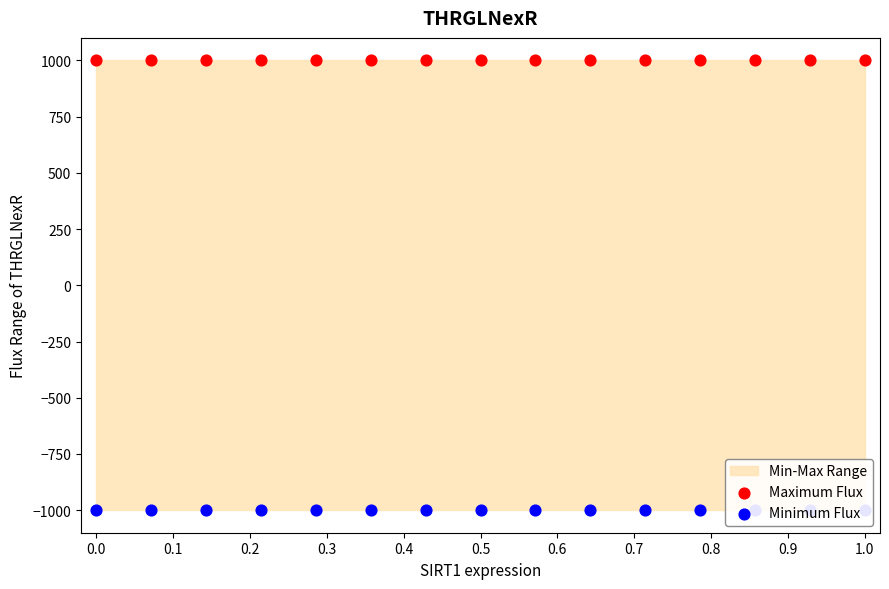

Which series has the largest total across all categories?

Maximum Flux